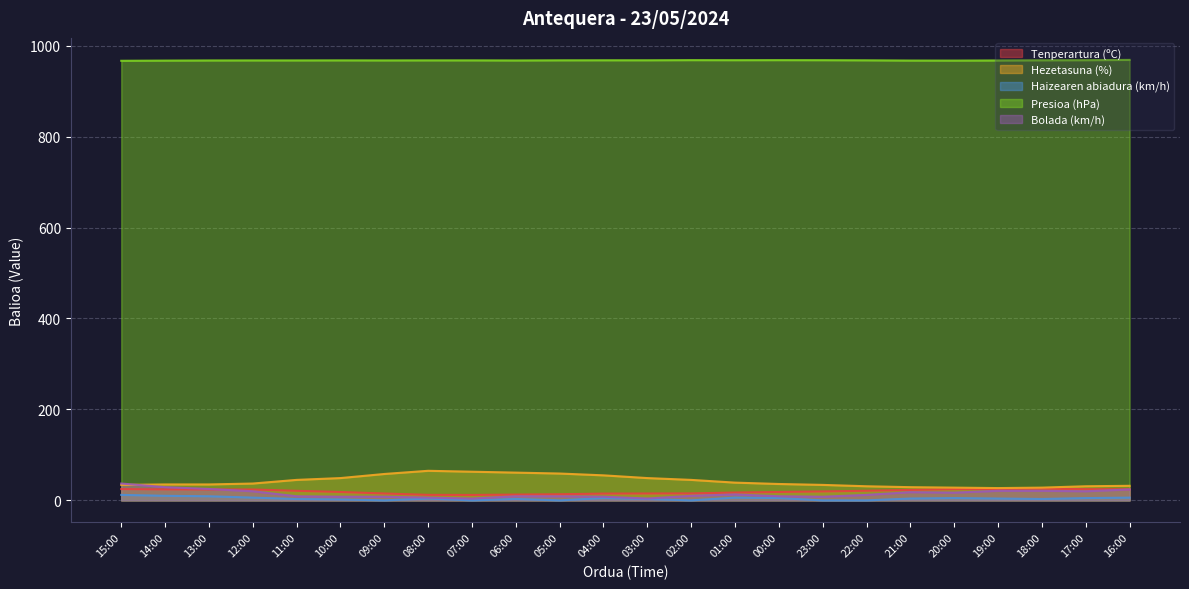

What is the maximum value for Hezetasuna (%)?

65.0